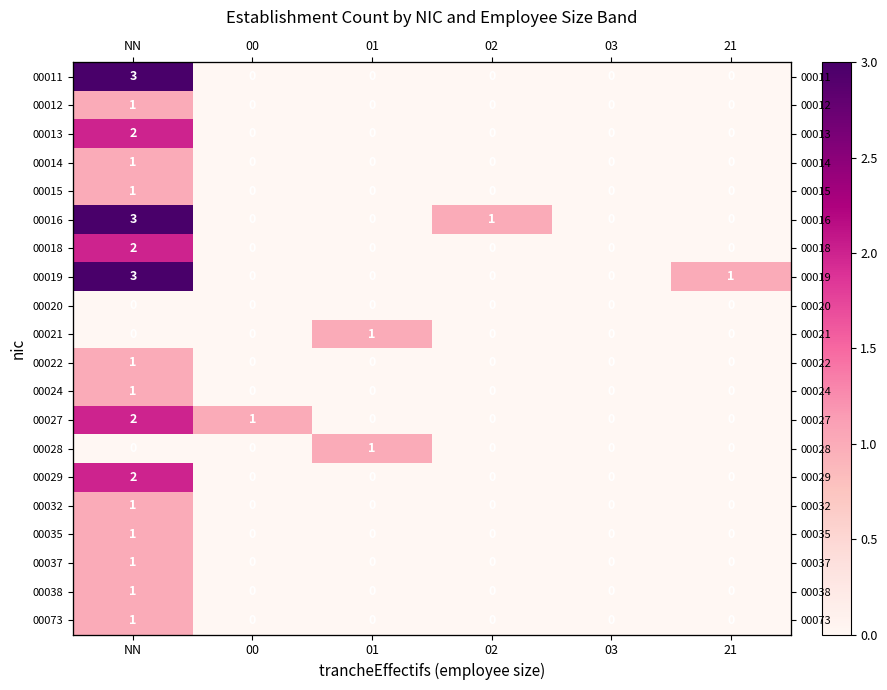

Which category has the lowest value in the 00022 series?

00